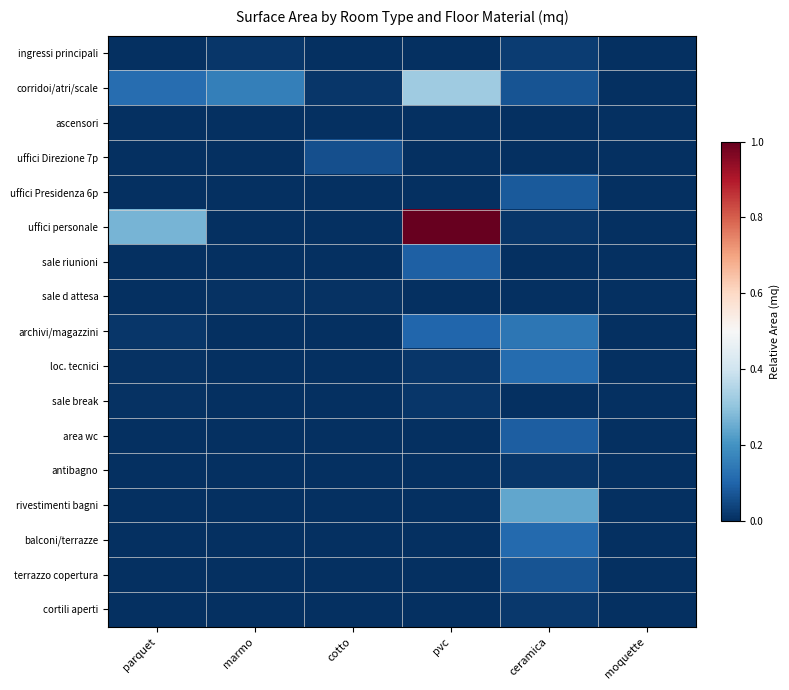

How many data points does each series have?

6